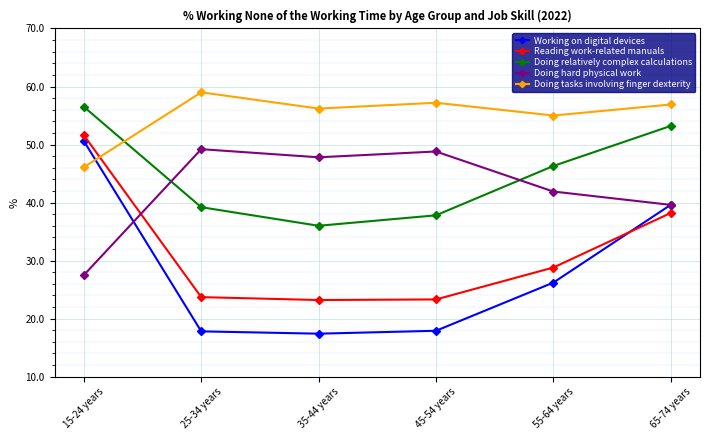

What is the label of the 1st point from the left?

15-24 years